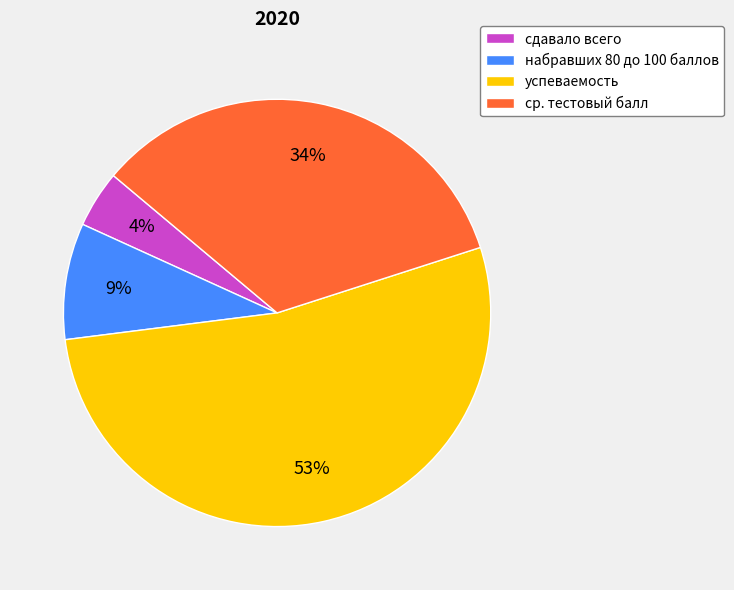

How many segments does this pie chart have?

4